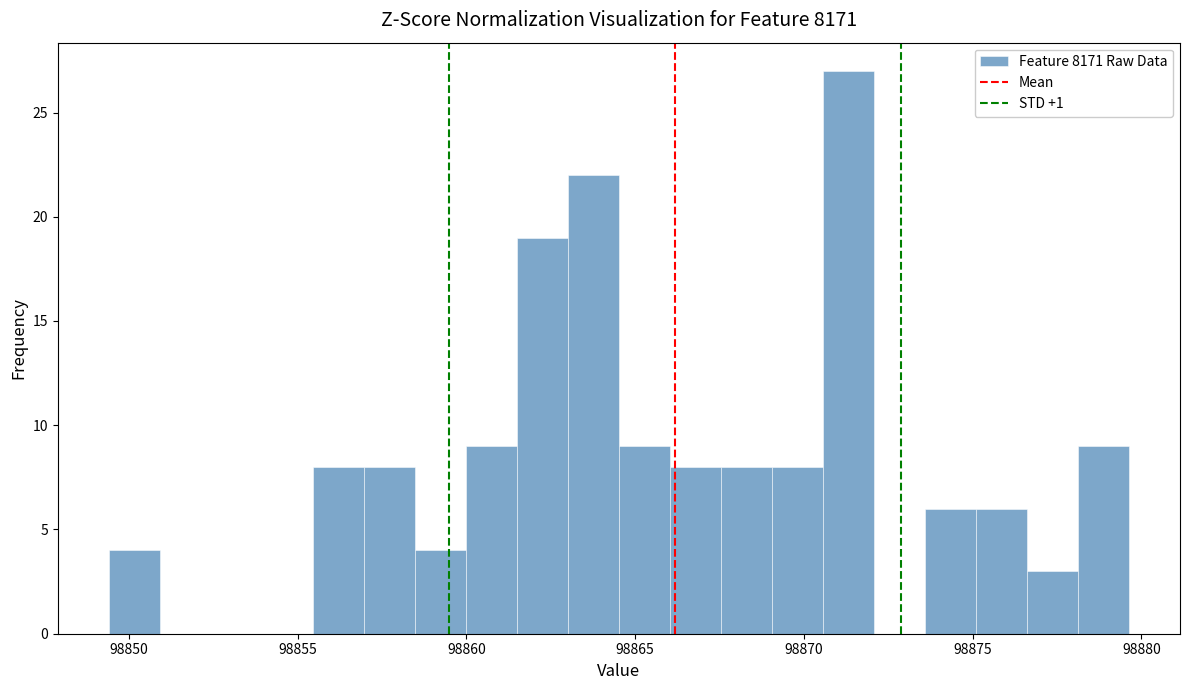

Around what value on the x-axis is the tallest bar? Give the approximate position of its centre, as read against the axis.

98871.5